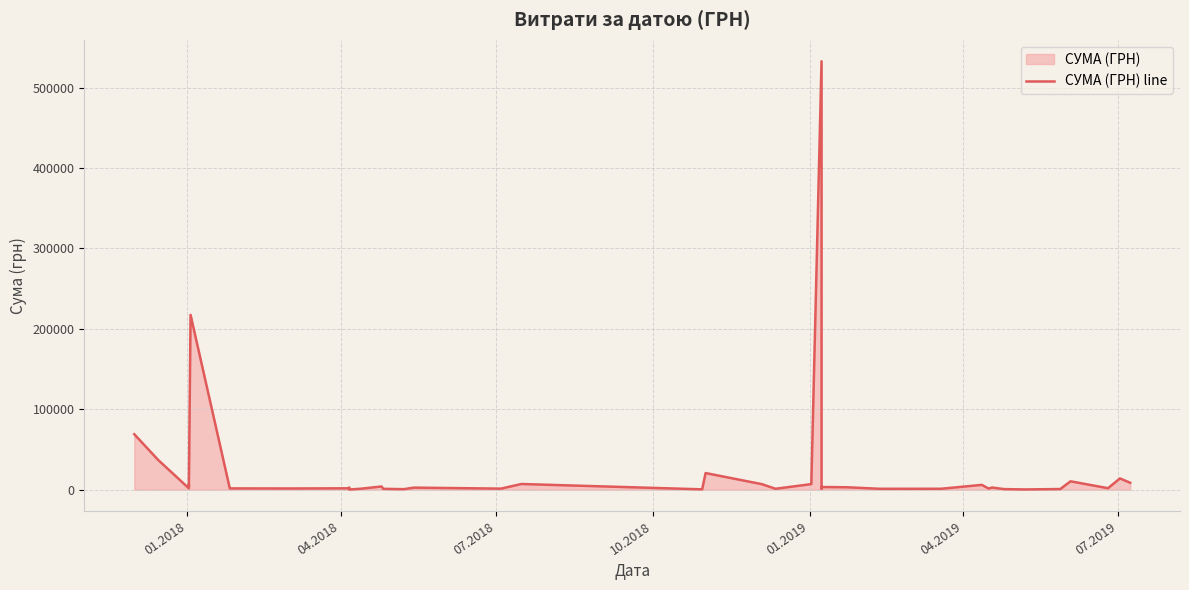

Does the chart display data point markers on the line(s)?

No